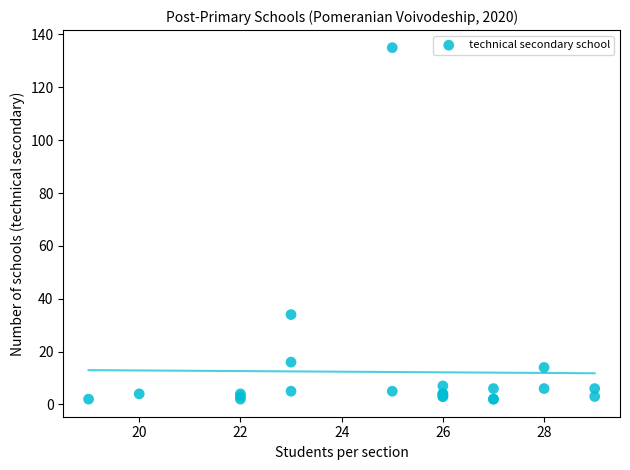

What Y value in the scatter plot is closest to 68?

34